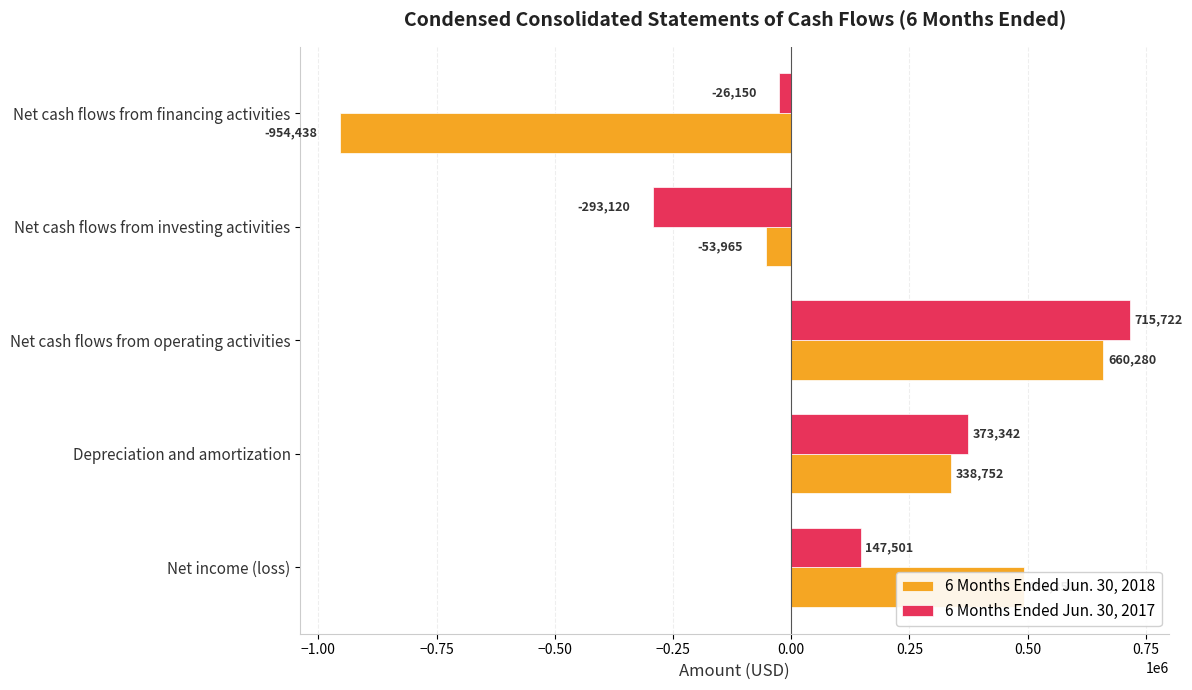

At which category is the sum across all series the highest?

Net cash flows from operating activities